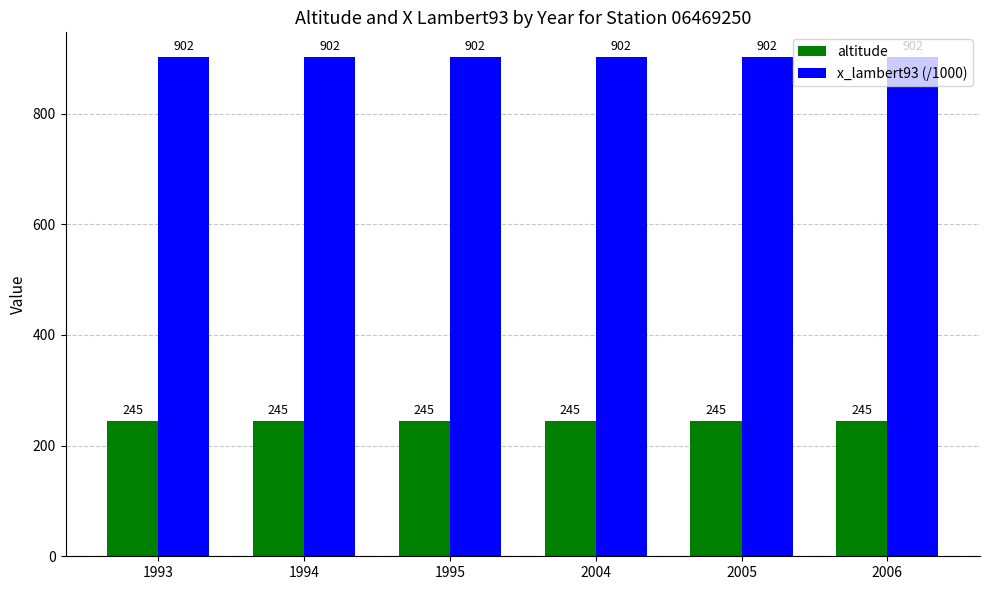

At 2005, list the series in order from largest to smallest.

x_lambert93 (/1000), altitude